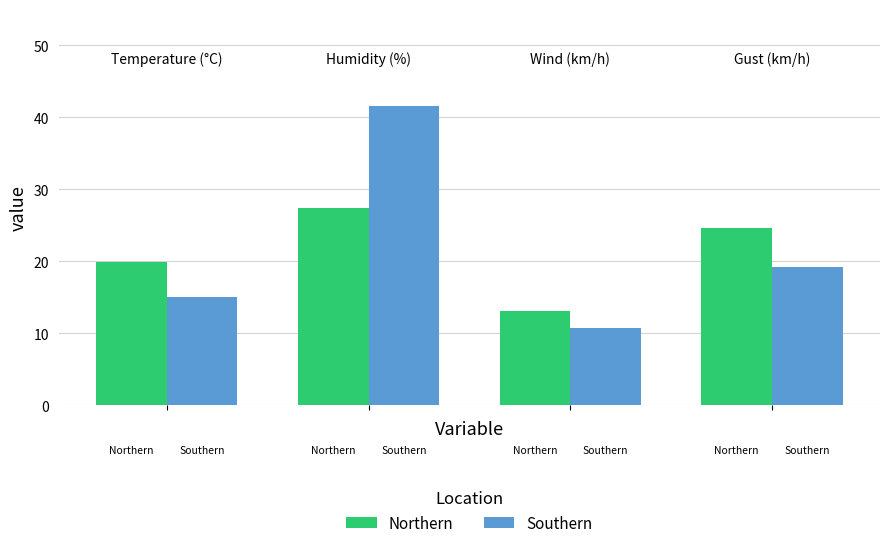

What is the lowest value of the Northern series?

13.1